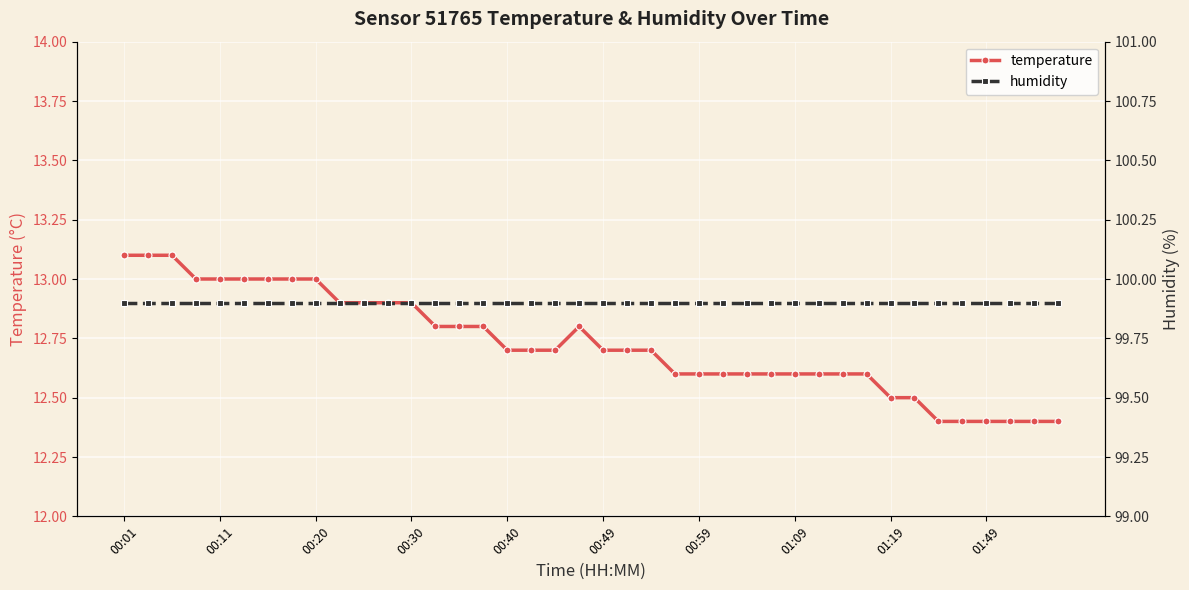

What is the value of the temperature point at the 8th from the left?

13.0